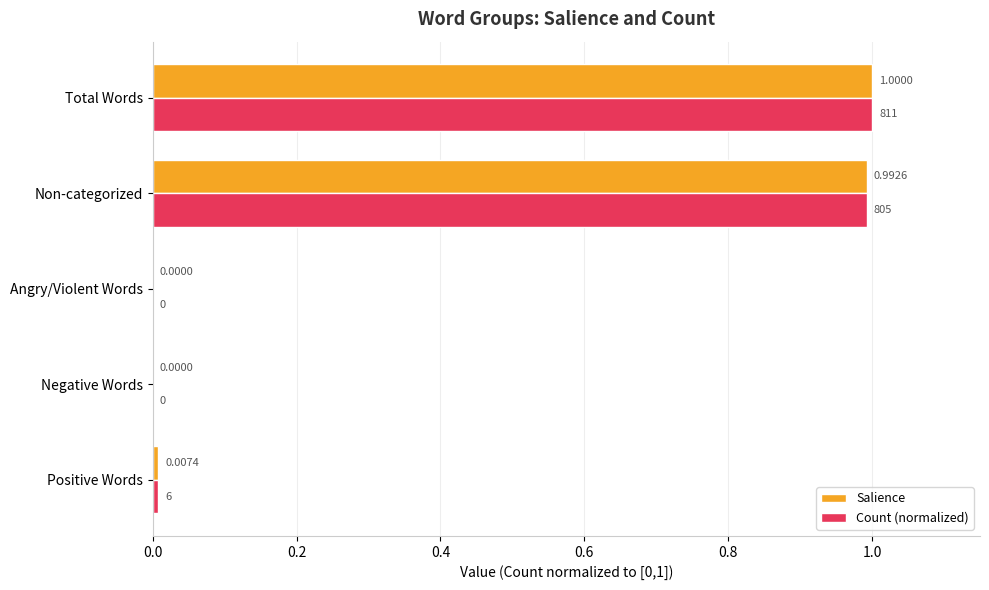

Which label corresponds to the largest value in the chart?

Total Words